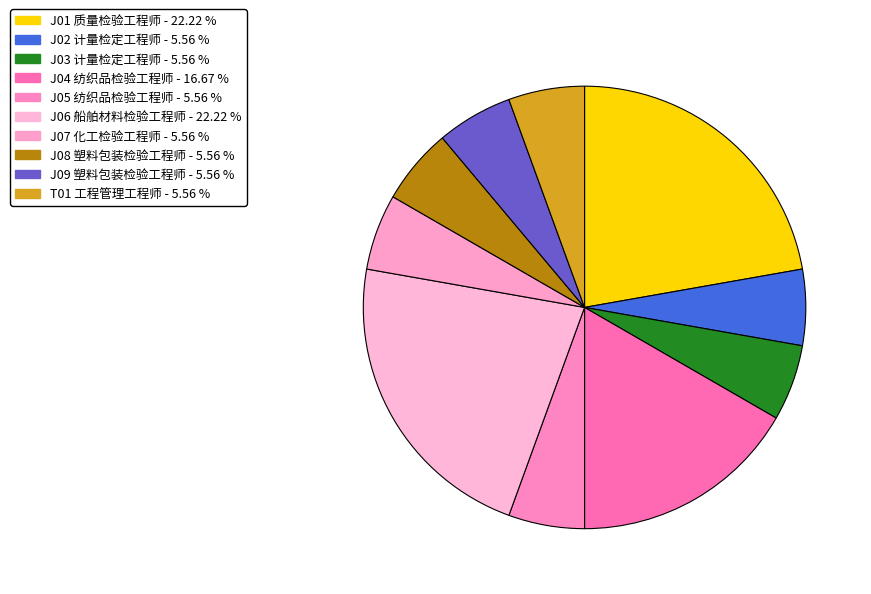

What is the total percentage of J03 计量检定工程师 and J06 船舶材料检验工程师?

27.8%